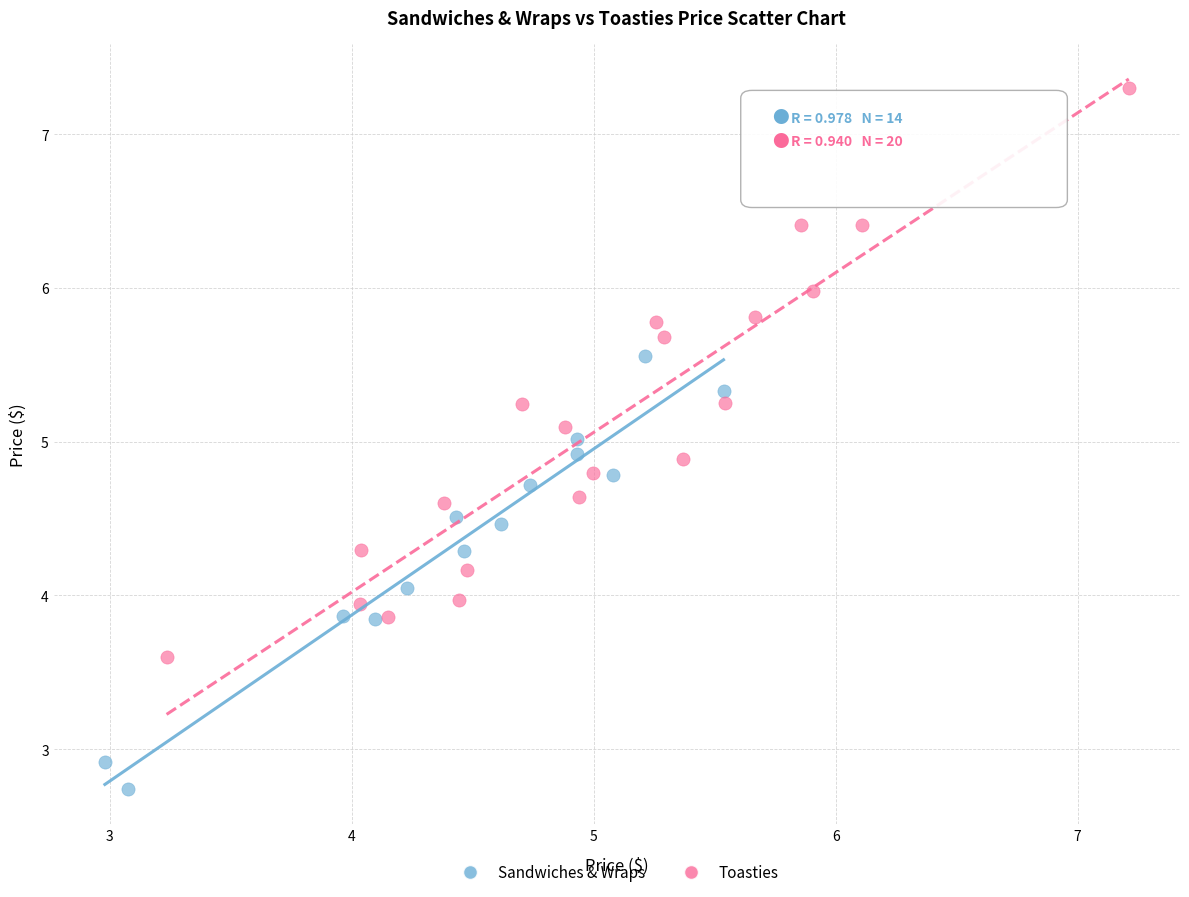

Which series contains the lowest Y value?

Sandwiches & Wraps